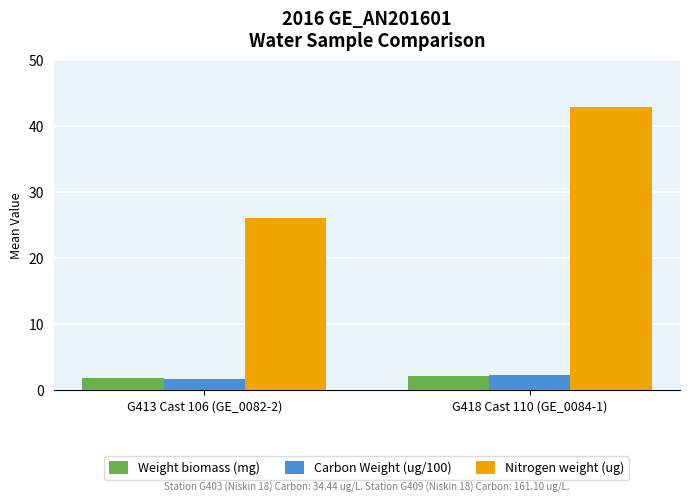

Count the number of categories in the chart.

2